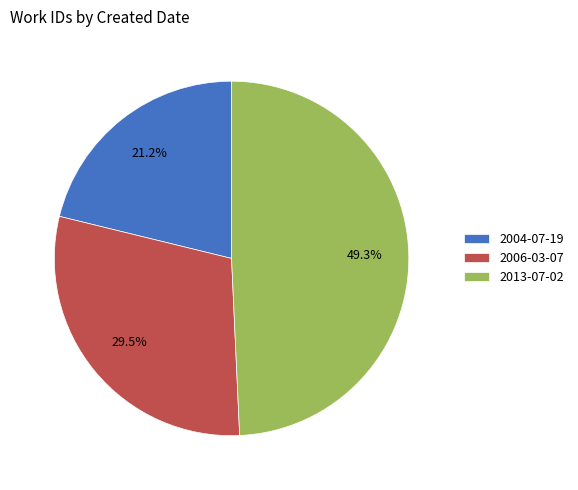

What percentage do 2006-03-07 and 2013-07-02 together represent?

78.8%